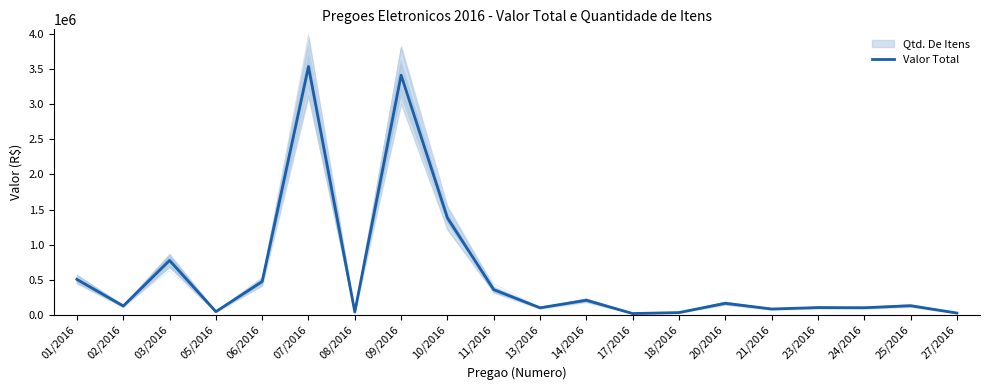

Where is the data nearest to the value 1778023?

10/2016